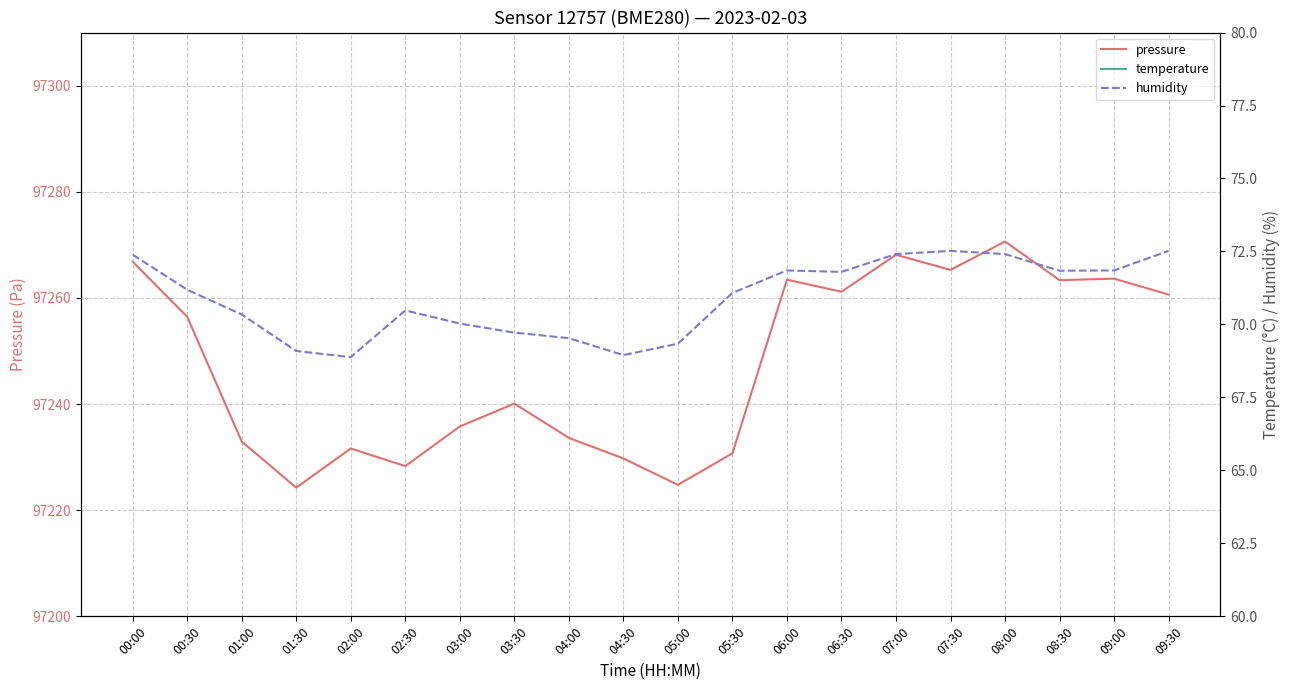

How many interior local peaks does the temperature series have?

5